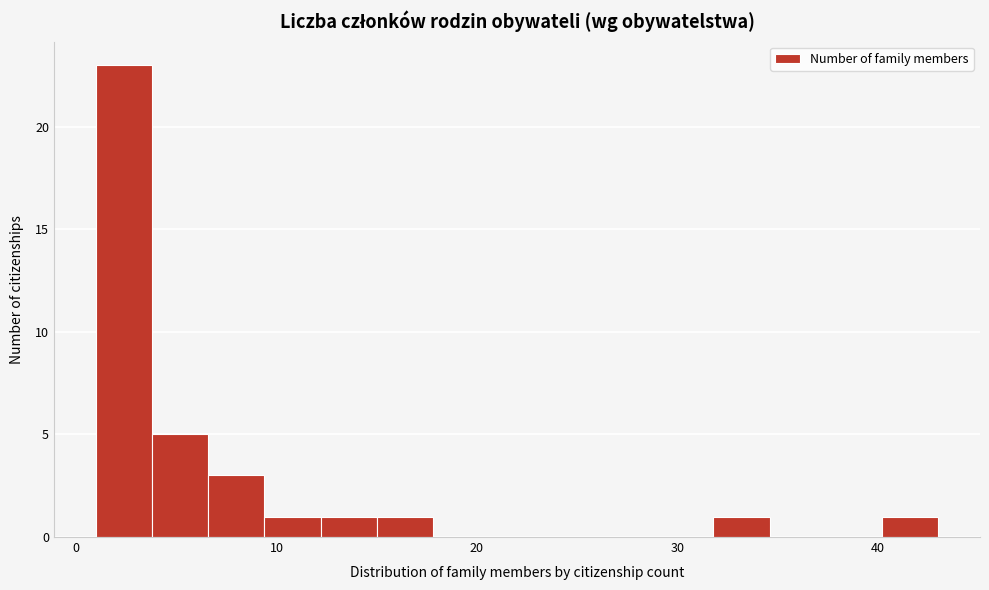

Around what value on the x-axis is the tallest bar? Give the approximate position of its centre, as read against the axis.

2